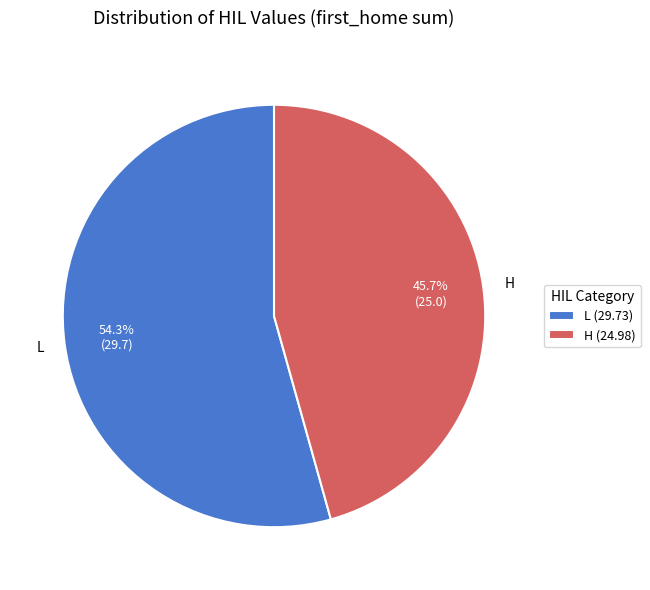

Which has a higher value, H or L?

L